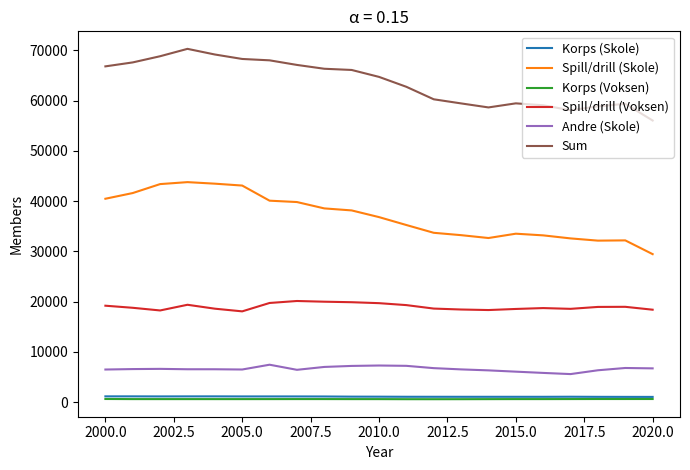

True or false: Spill/drill (Skole) and Korps (Voksen) cross at least once.

False